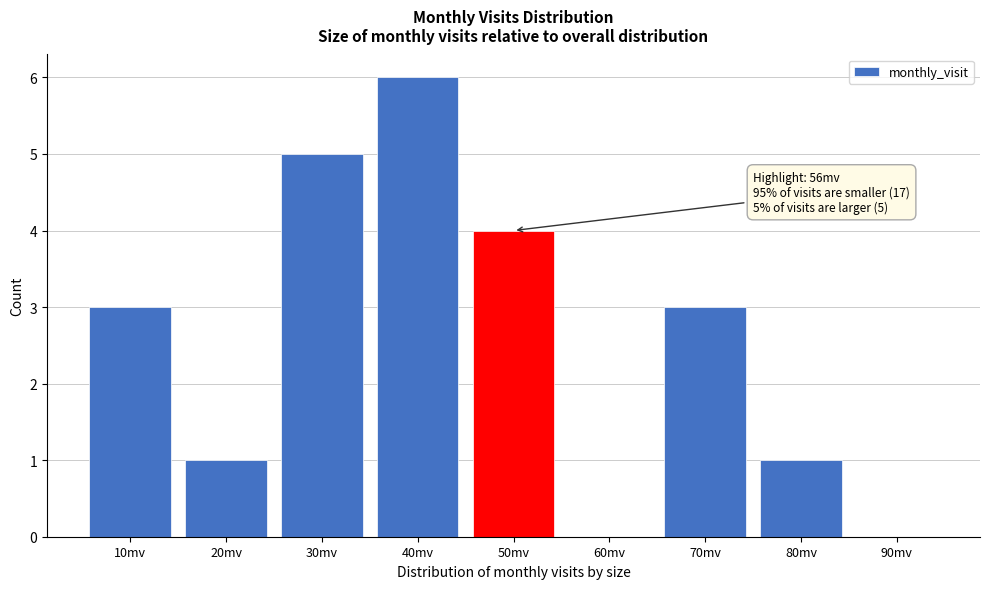

Reading left to right, extract all data points from this chart.

10mv=3	20mv=1	30mv=5	40mv=6	50mv=4	60mv=0	70mv=3	80mv=1	90mv=0